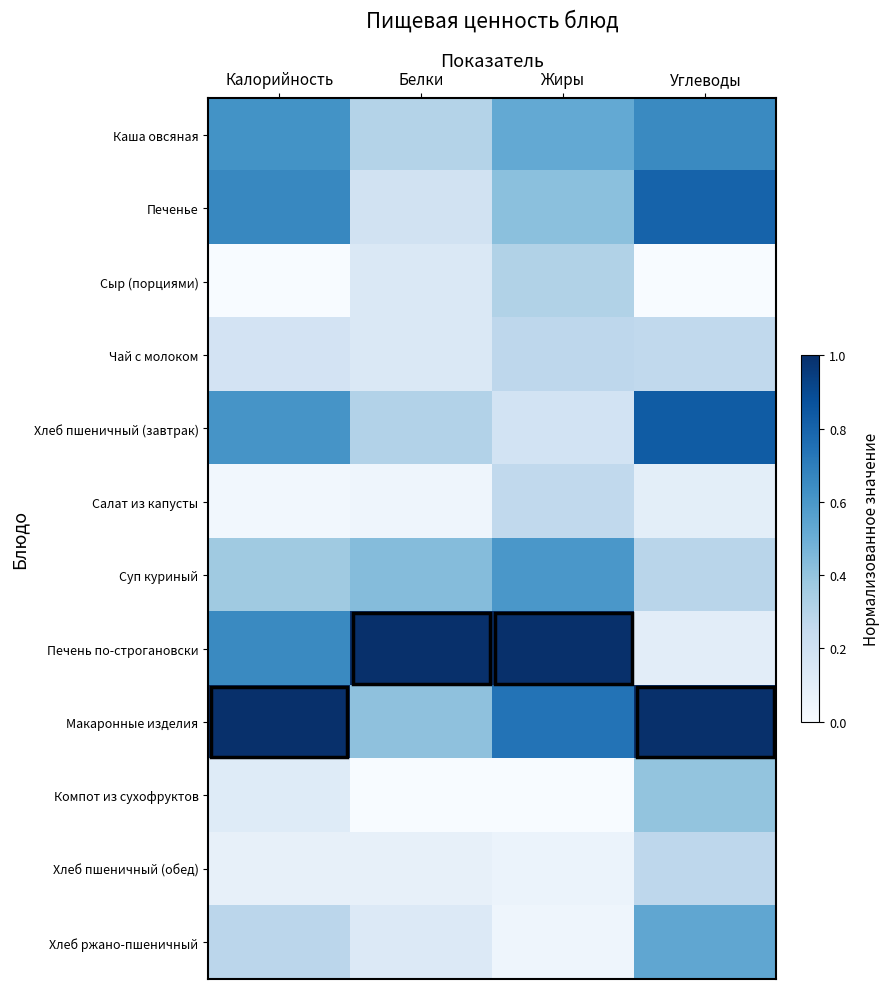

Rank the series by their maximum value, from lowest to highest.

Салат из капусты, Чай с молоком, Хлеб пшеничный (обед), Сыр (порциями), Компот из сухофруктов, Хлеб ржано-пшеничный, Суп куриный, Каша овсяная, Печенье, Хлеб пшеничный (завтрак), Печень по-строгановски, Макаронные изделия